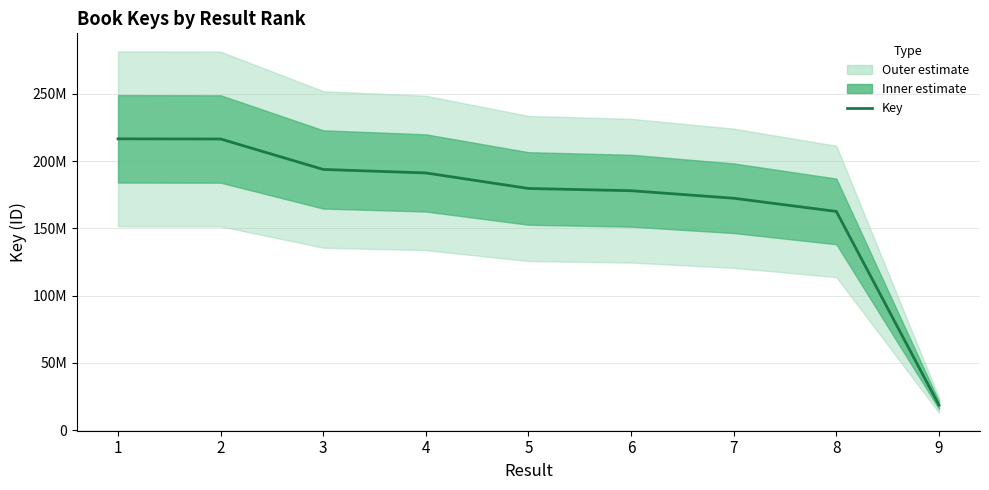

Reading left to right, transcribe all the data shown in this chart.

1=216584246	2=216458940	3=193838067	4=191233003	5=179693441	6=178025210	7=172432117	8=162632769	9=18705687